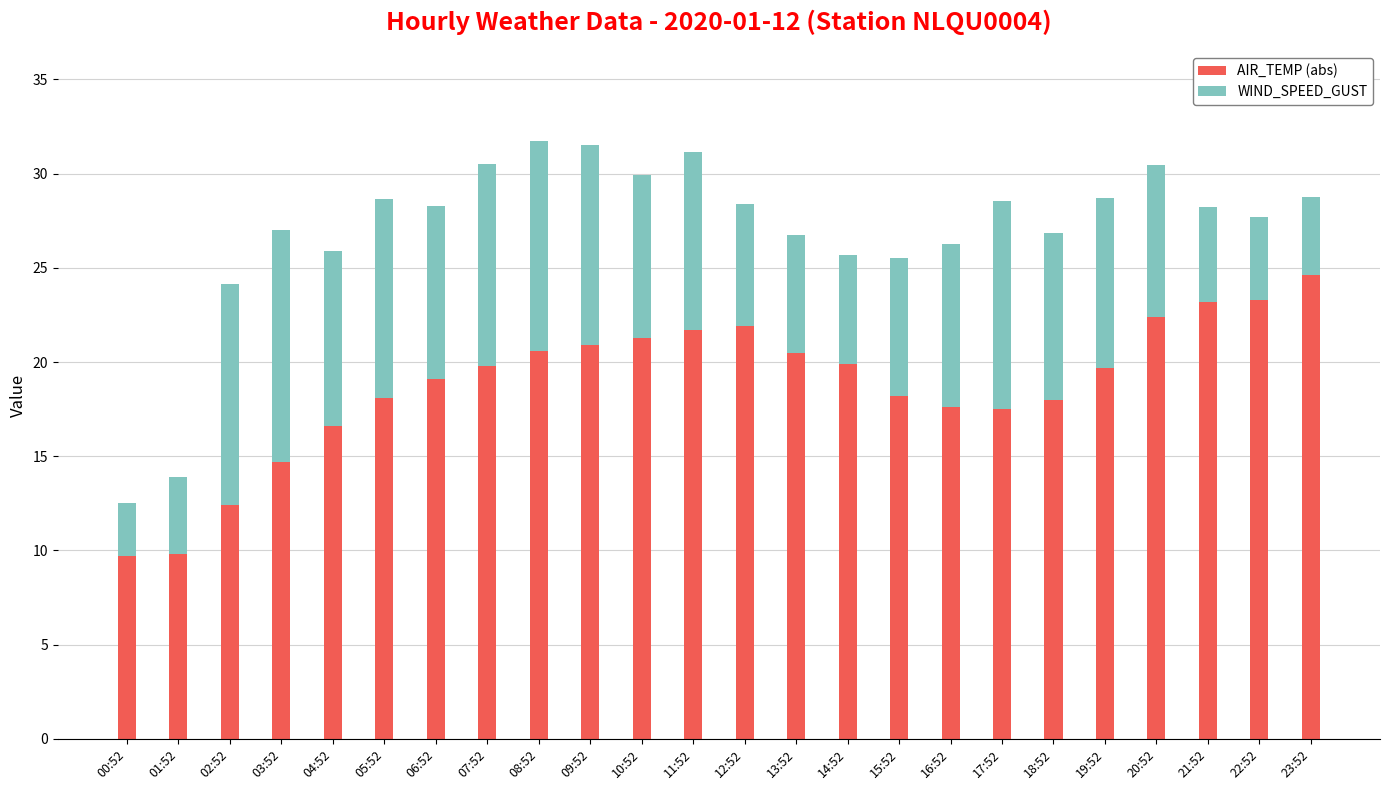

What is the total value across all series at 08:52?

31.7